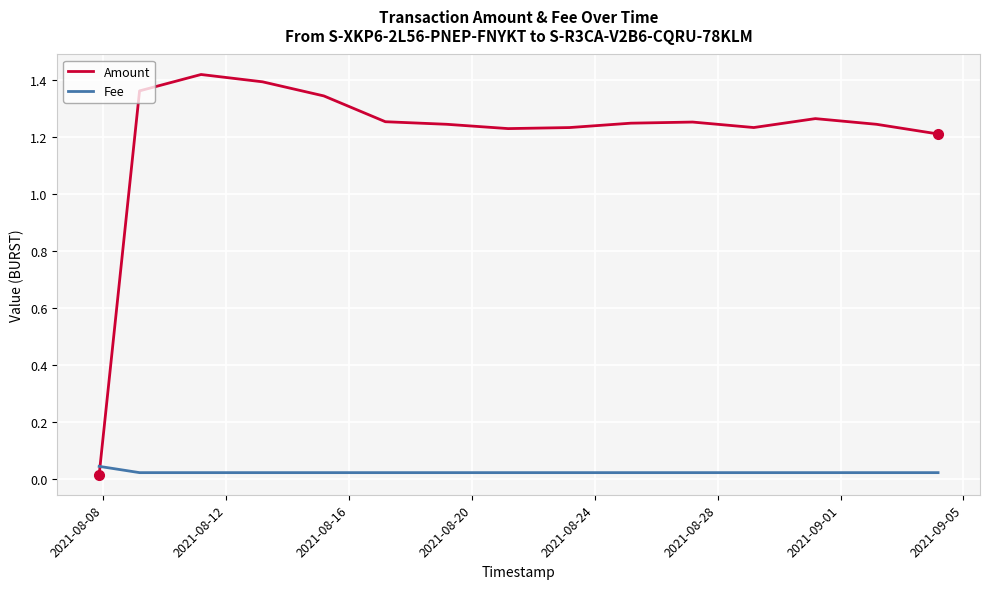

Which series has the largest total across all categories?

Amount